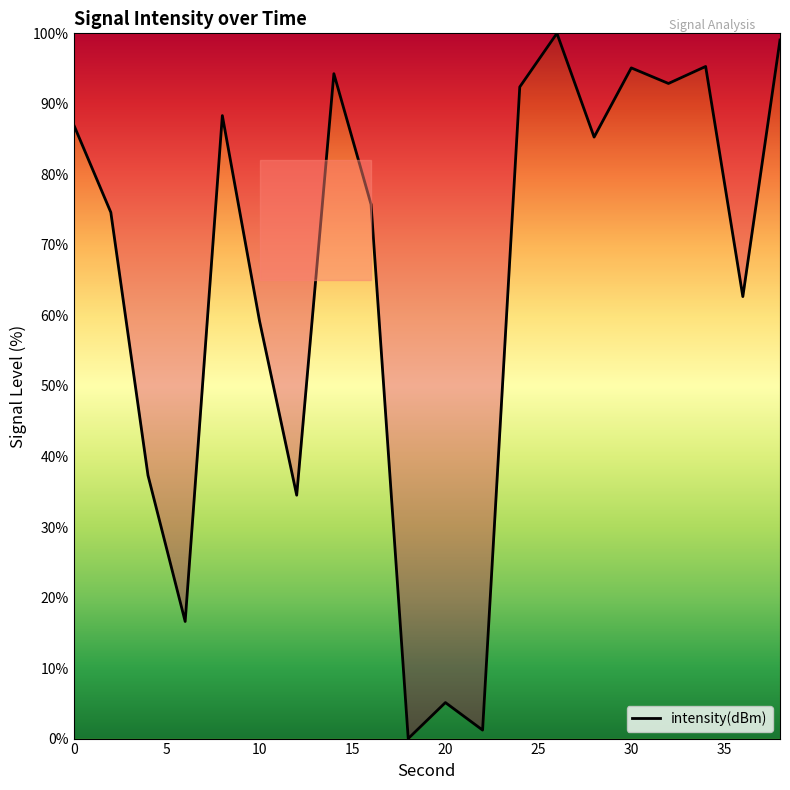

What is the difference between the maximum and minimum values?

100.0